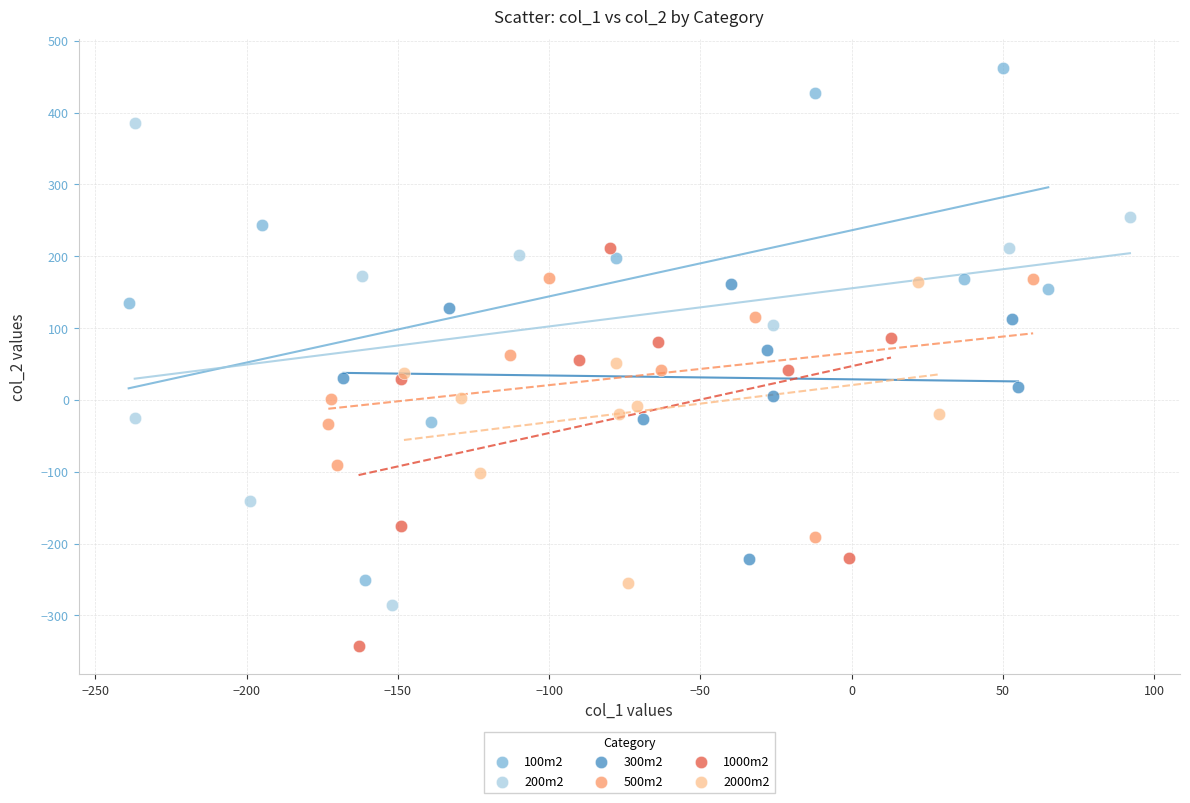

Which series reaches the maximum Y coordinate?

100m2